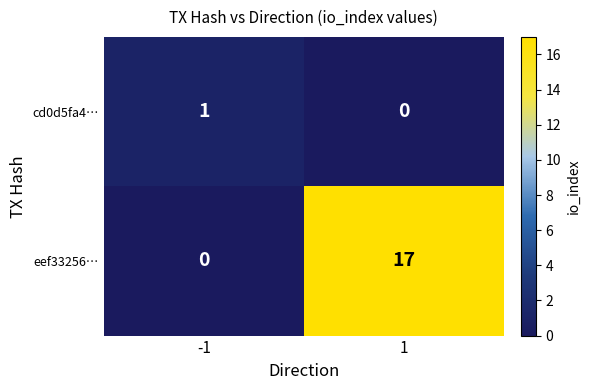

Reading left to right, list all the values displayed in this chart.

cd0d5fa4…: -1=1	1=0
eef33256…: -1=0	1=17